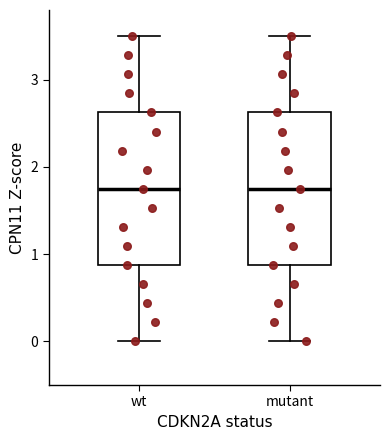

Reading left to right, transcribe this box plot: for each box, give where its median line is, the range the box spans, and where its two whiskers end, as read against the y-axis. The values are not printed on the chart, so give them approximately, as read against the axis.

wt: median 1.8, box 0.9 to 2.6, whiskers 0.0 to 3.5
mutant: median 1.8, box 0.9 to 2.6, whiskers 0.0 to 3.5